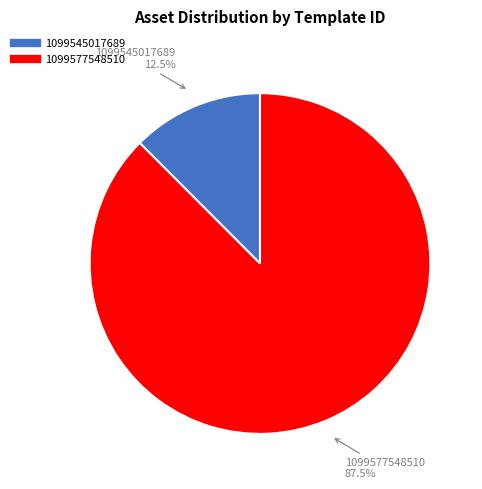

Which slice is the largest?

1099577548510